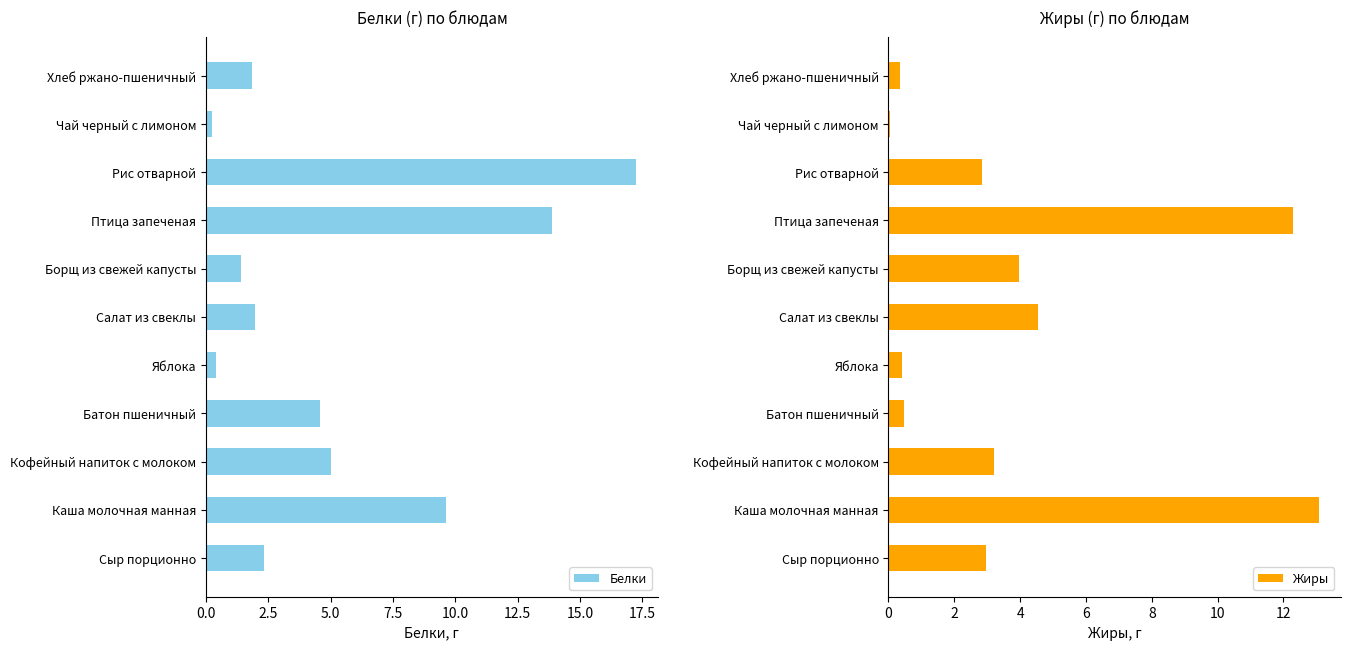

The value of Белки at Птица запеченая is 20.3. True or false?

False